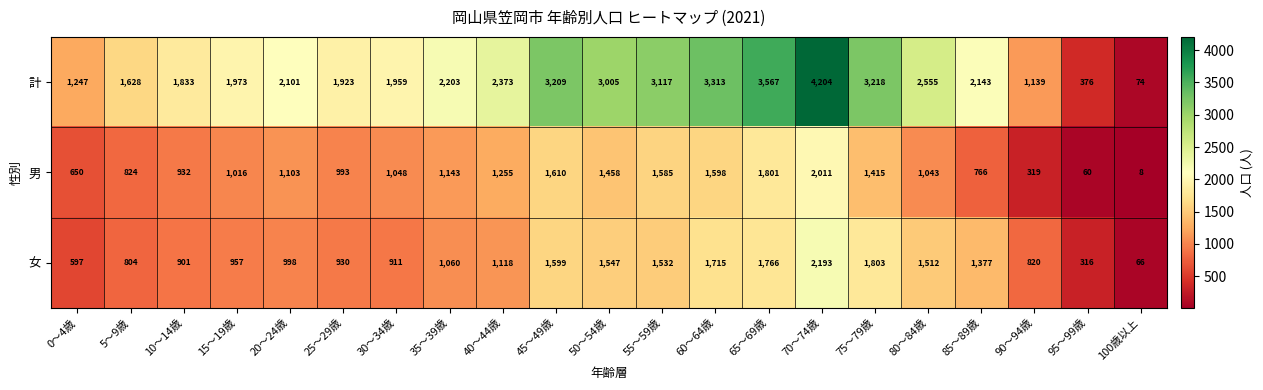

Which series changed the most between 75～79歳 and 95～99歳?

計